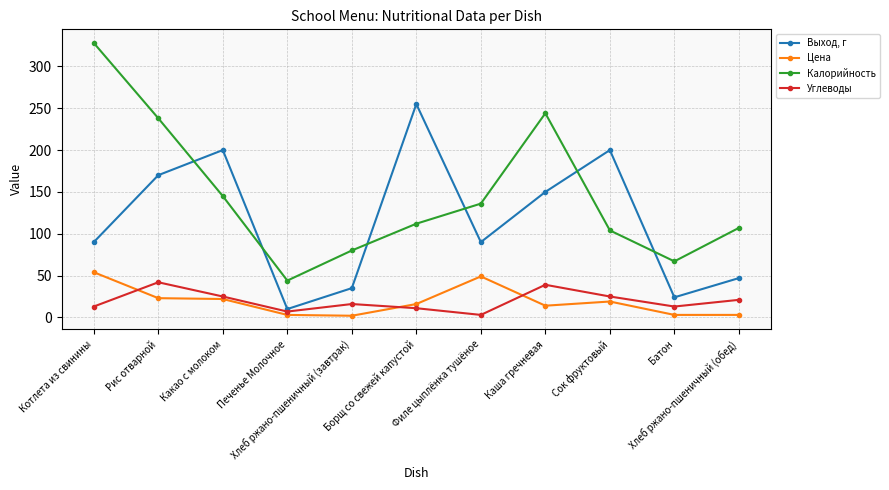

Where does the Цена series first go above 16?

Котлета из свинины